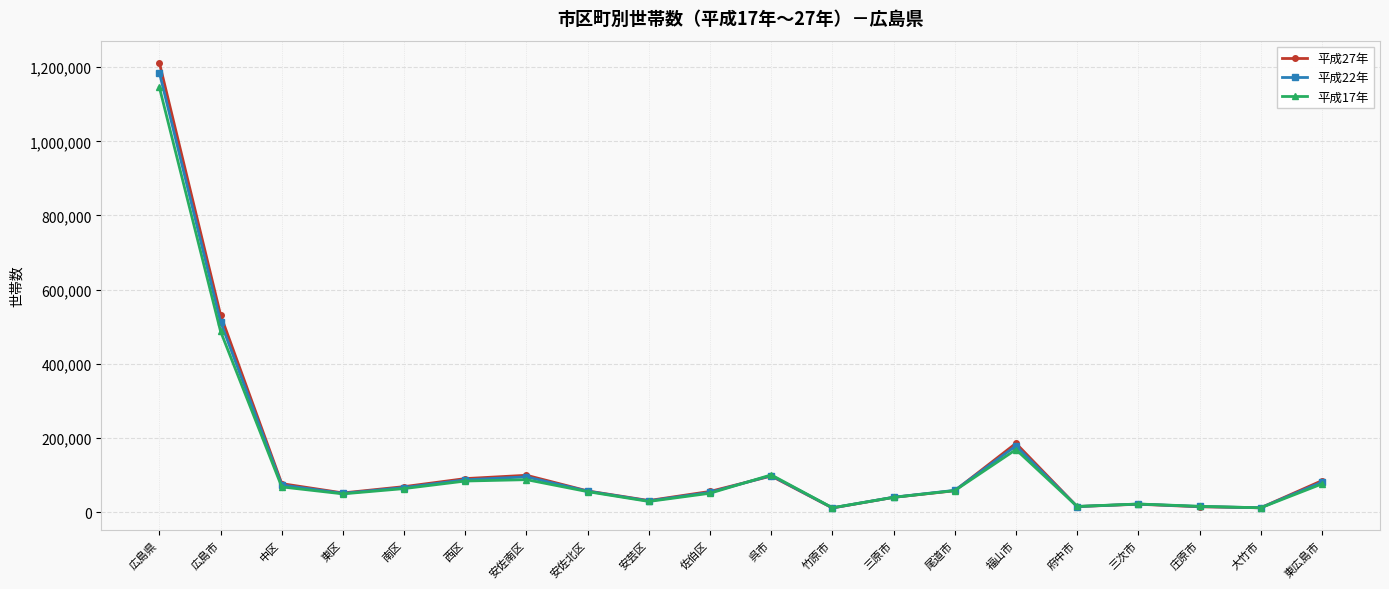

What is the difference between the 平成27年 values at 佐伯区 and 広島県?

1155609